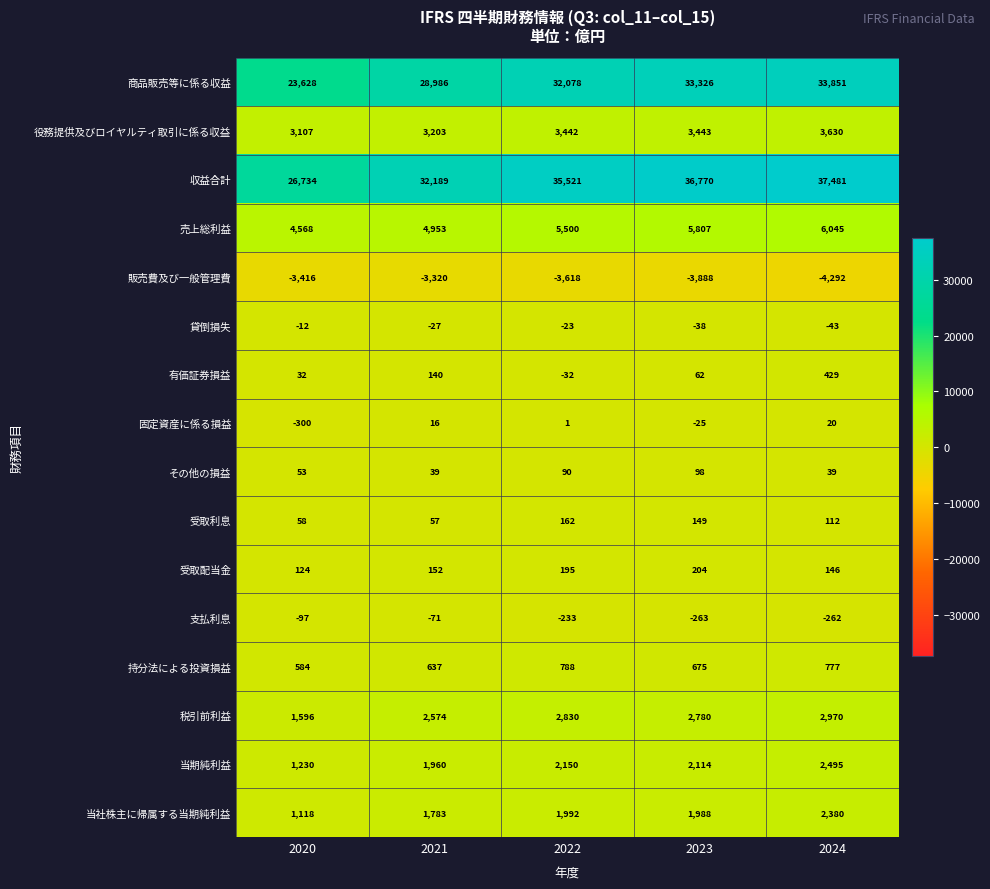

What is the average value of the その他の損益 series?

64